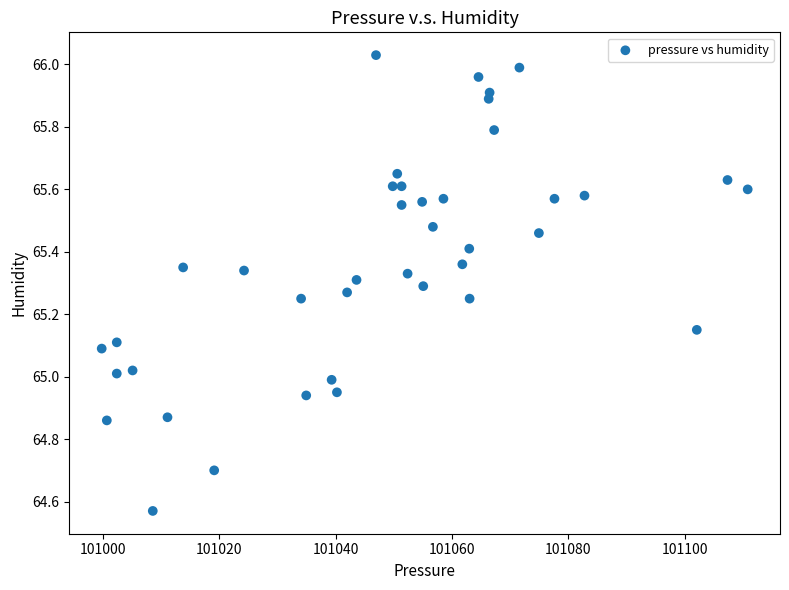

What is the range of X values (max minus min)?

111.1